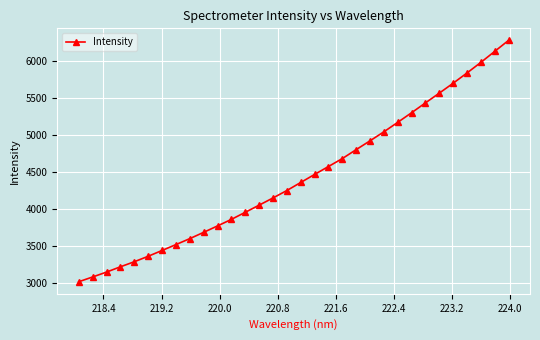

How many values are below 4362?

16